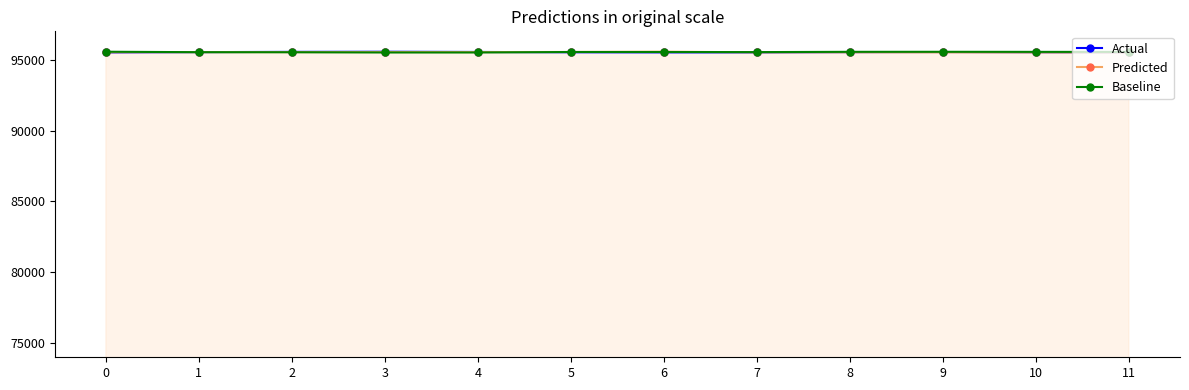

How many lines are shown in the chart?

3